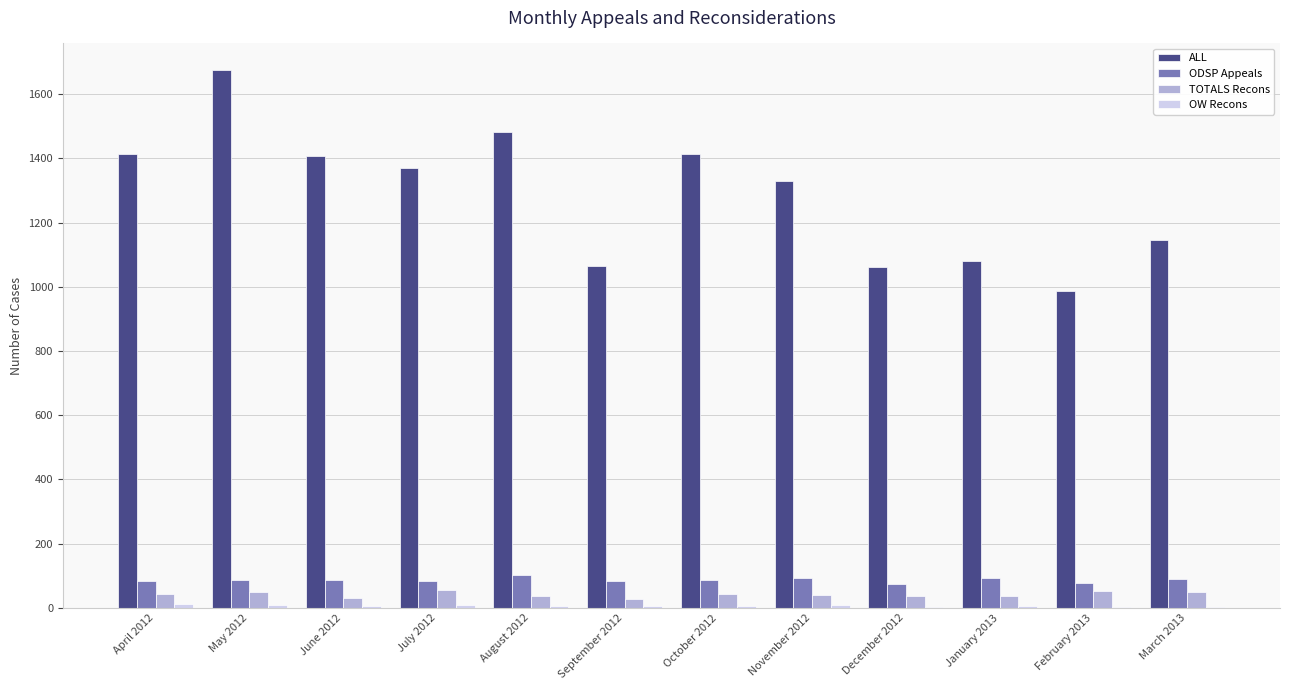

What is the highest value of the ODSP Appeals series?

101